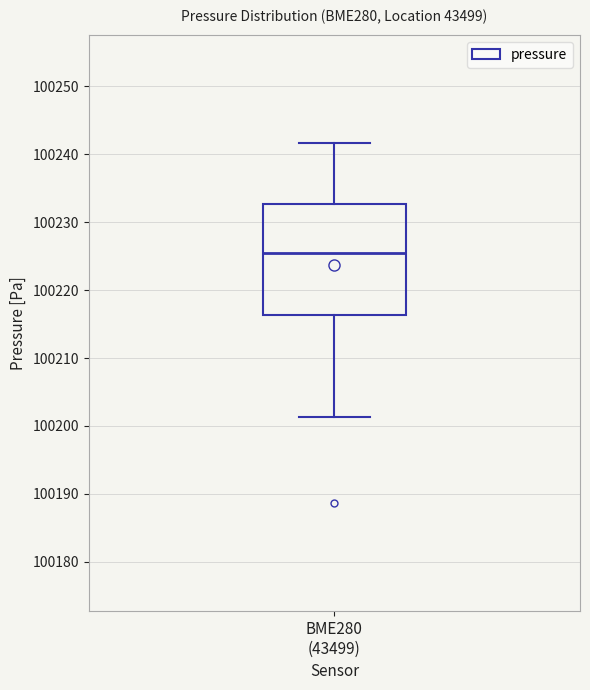

Read this box plot against the y-axis: the position of the median line, the range covered by the box, and the ends of both whiskers. The values are not printed on the chart, so give them approximately, as read against the axis.

median 100226, box 100216 to 100233, whiskers 100201 to 100242